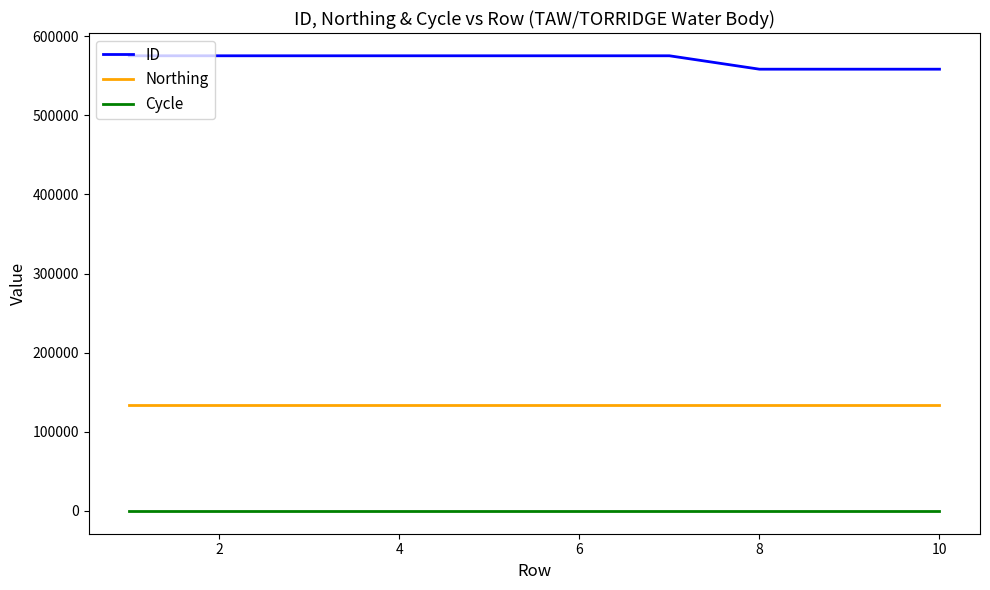

True or false: Cycle and ID intersect in this chart.

False